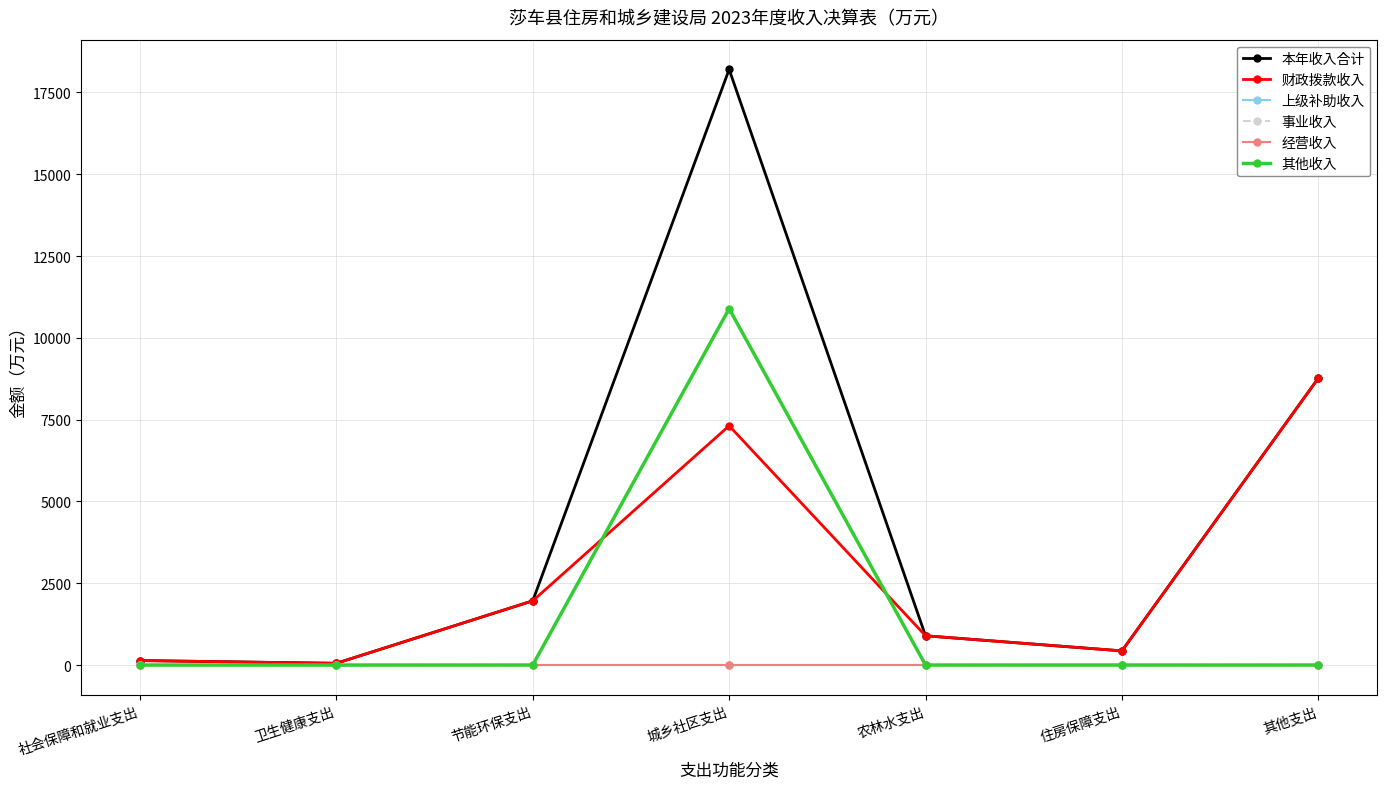

The value of 经营收入 at 城乡社区支出 is 0.0. True or false?

True